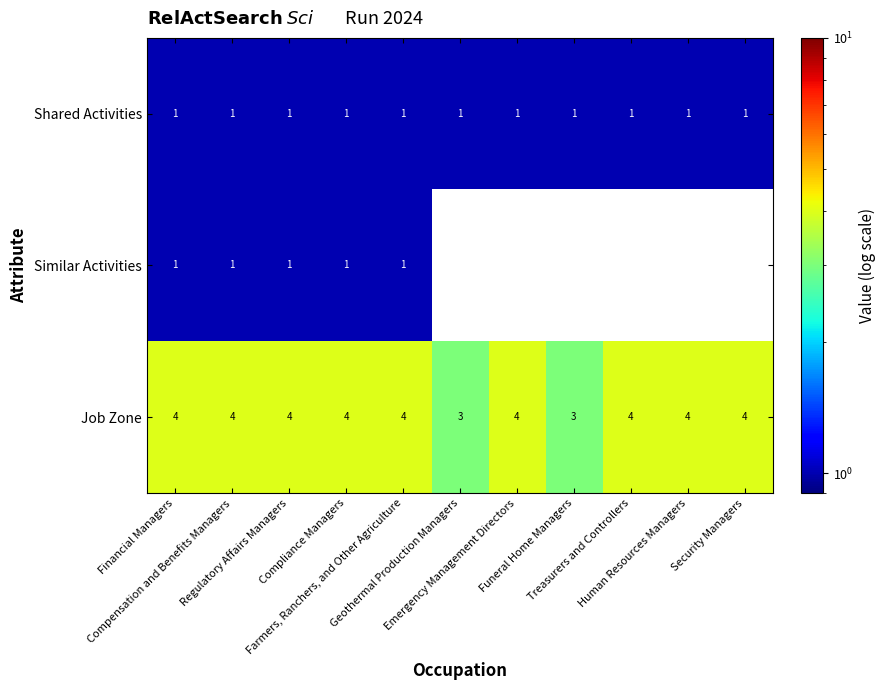

Which series has the largest total across all categories?

Job Zone